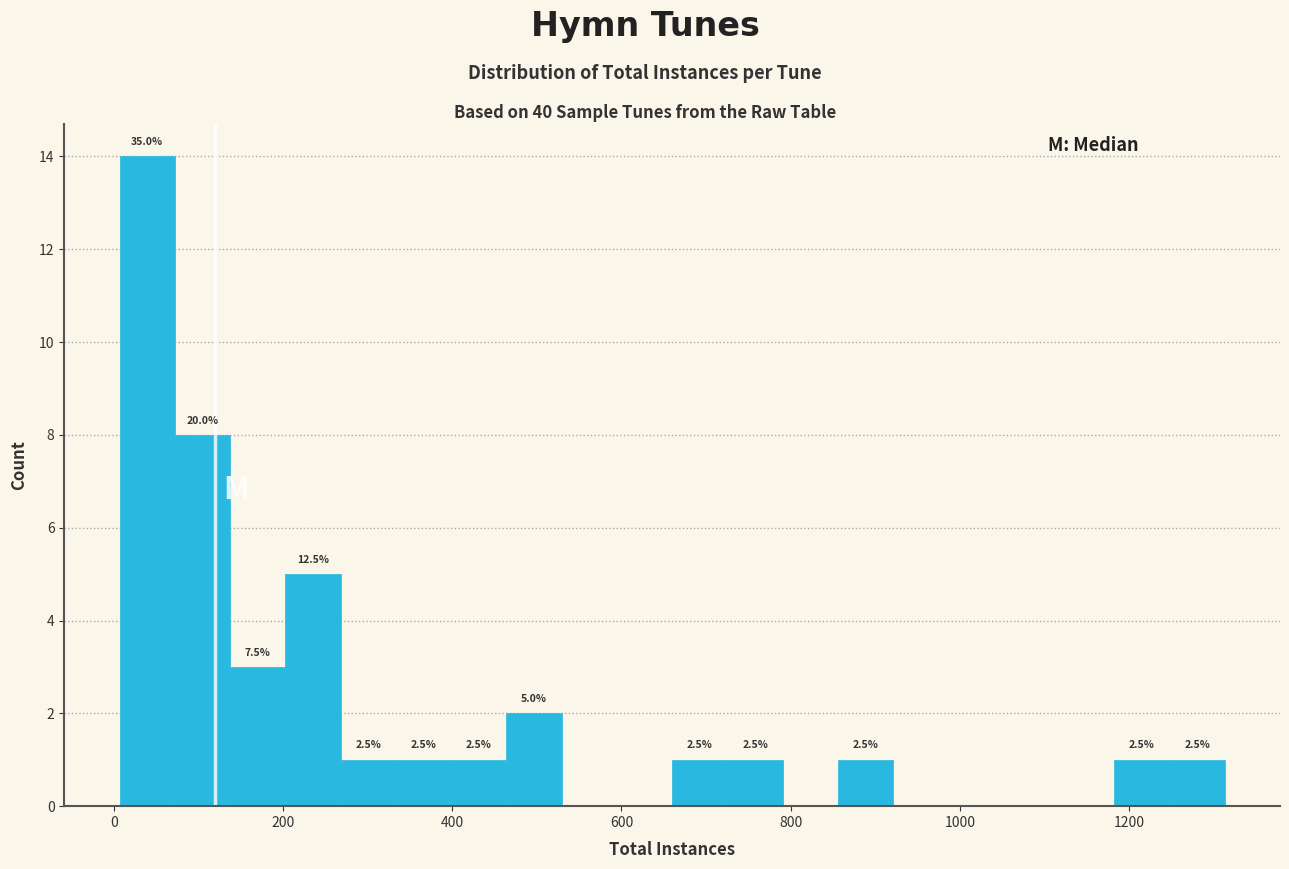

Around what value on the x-axis is the tallest bar? Give the approximate position of its centre, as read against the axis.

40